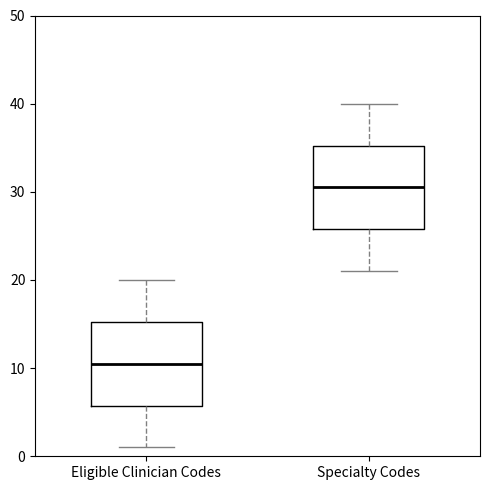

Reading left to right, transcribe this box plot: for each box, give where its median line is, the range the box spans, and where its two whiskers end, as read against the y-axis. The values are not printed on the chart, so give them approximately, as read against the axis.

Eligible Clinician Codes: median 11, box 6 to 15, whiskers 1 to 20
Specialty Codes: median 31, box 26 to 35, whiskers 21 to 40